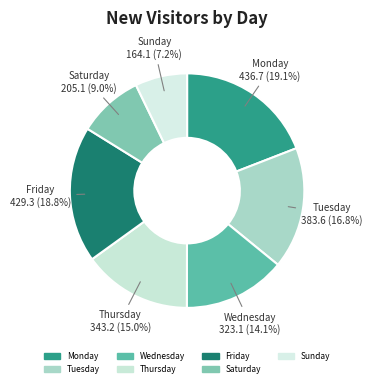

How many segments does this pie chart have?

7